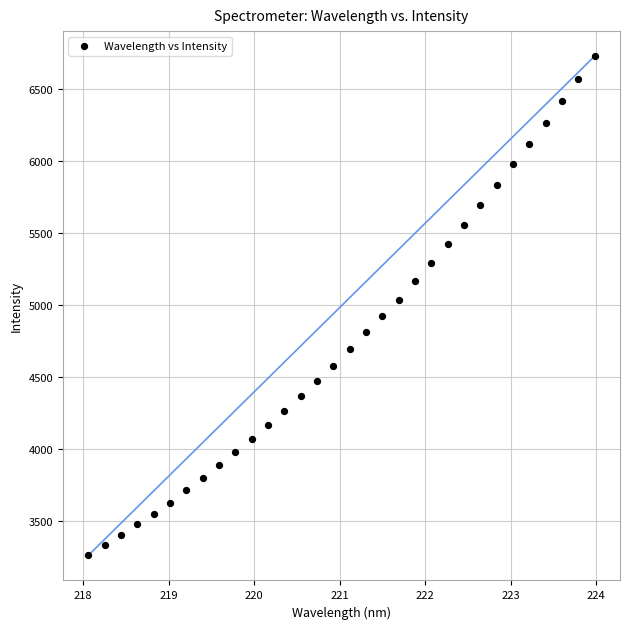

What is the range of Y values (max minus min)?

3465.1